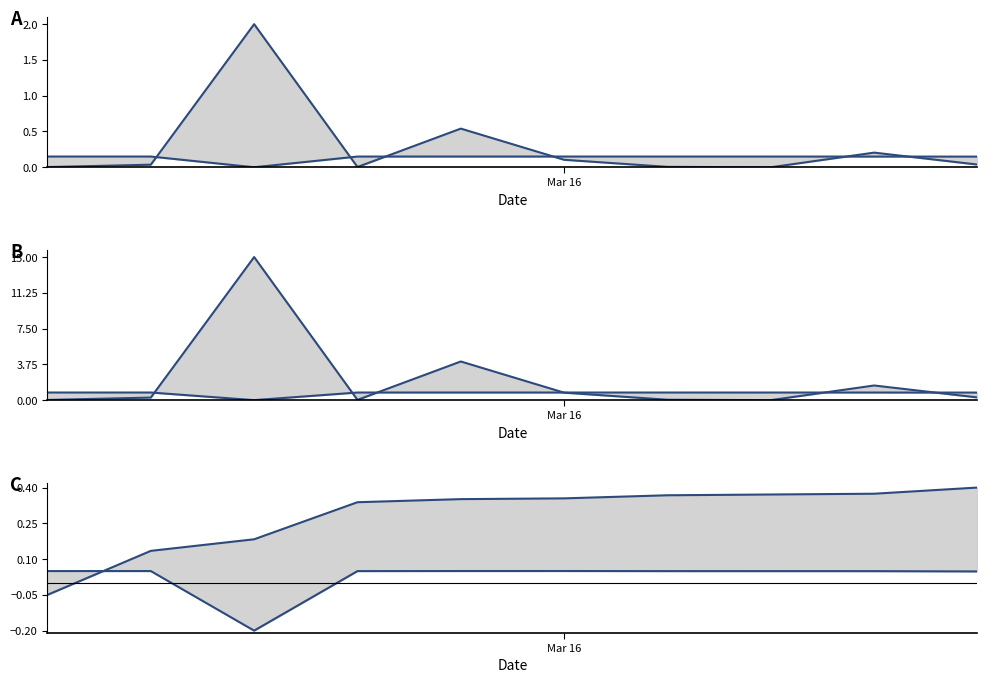

True or false: SALDO normalized and SALDO scaled intersect in this chart.

False